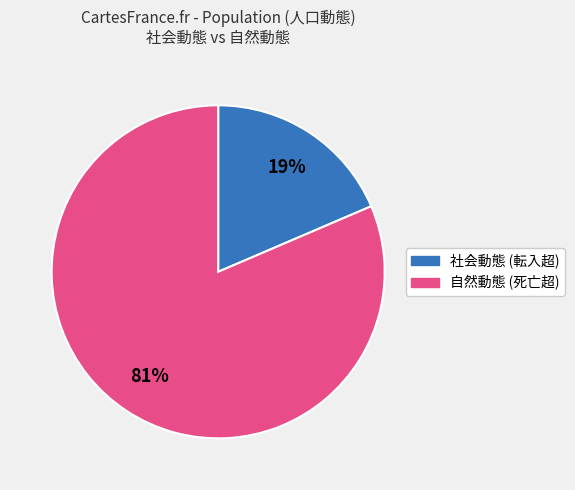

Count the number of slices in the pie.

2